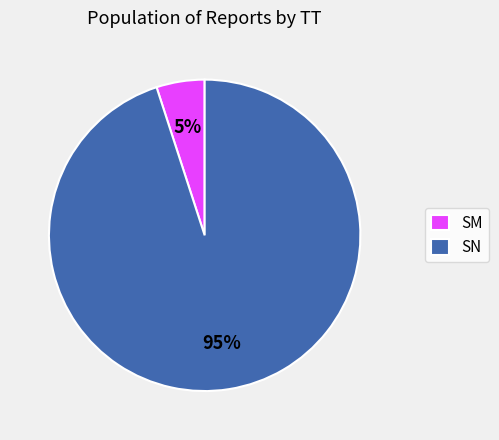

Is it true that SN is 95% of the pie?

True